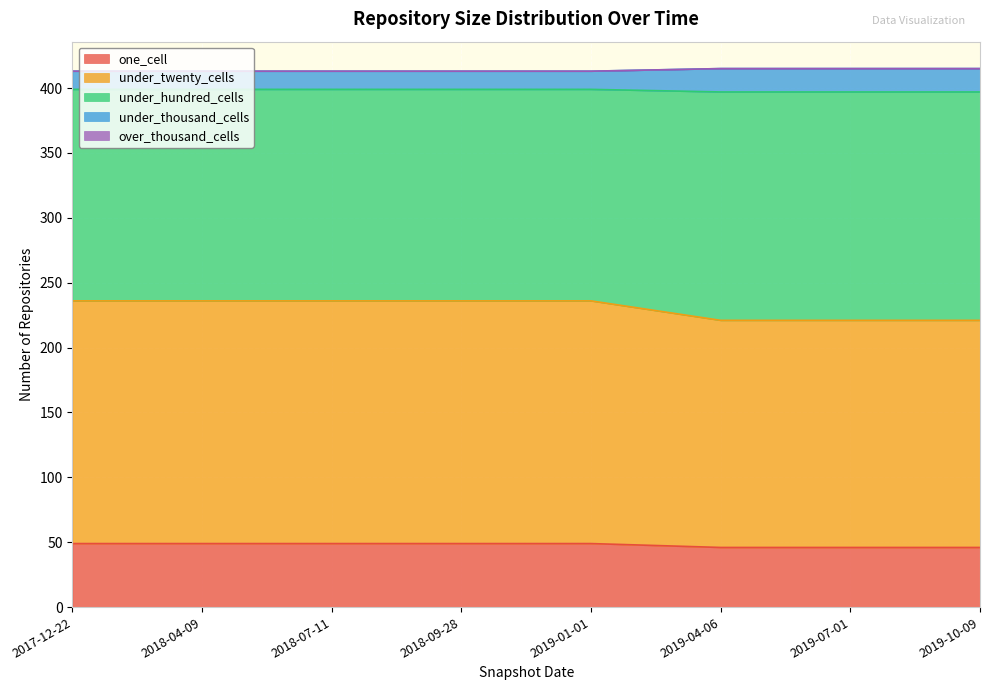

What is the lowest value of the one_cell series?

46